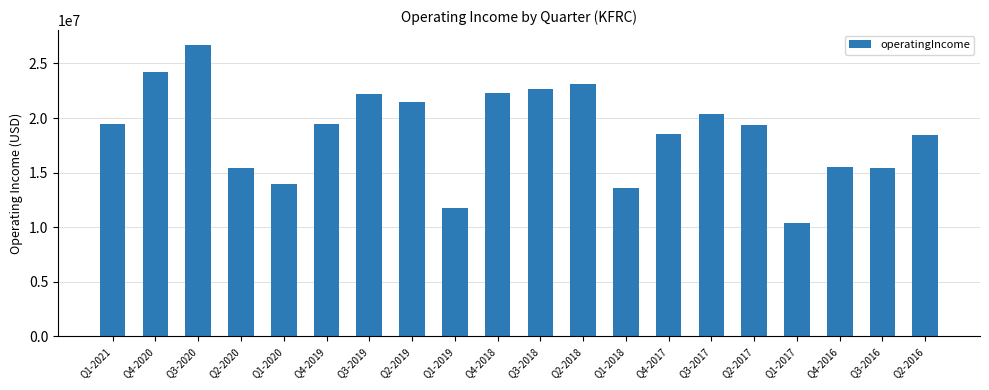

Is it true that the value at Q2-2019 is 21467000?

True